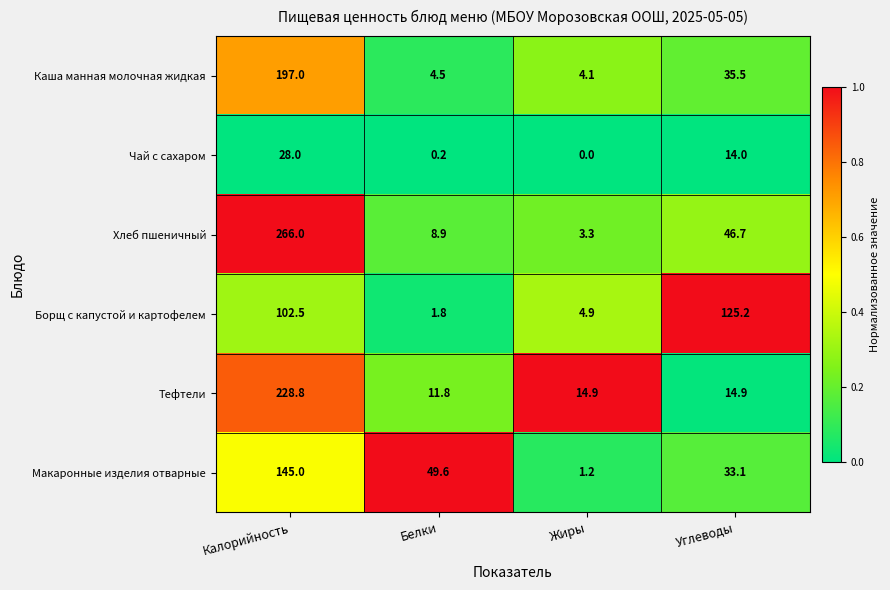

Which series has the widest spread of values?

Хлеб пшеничный